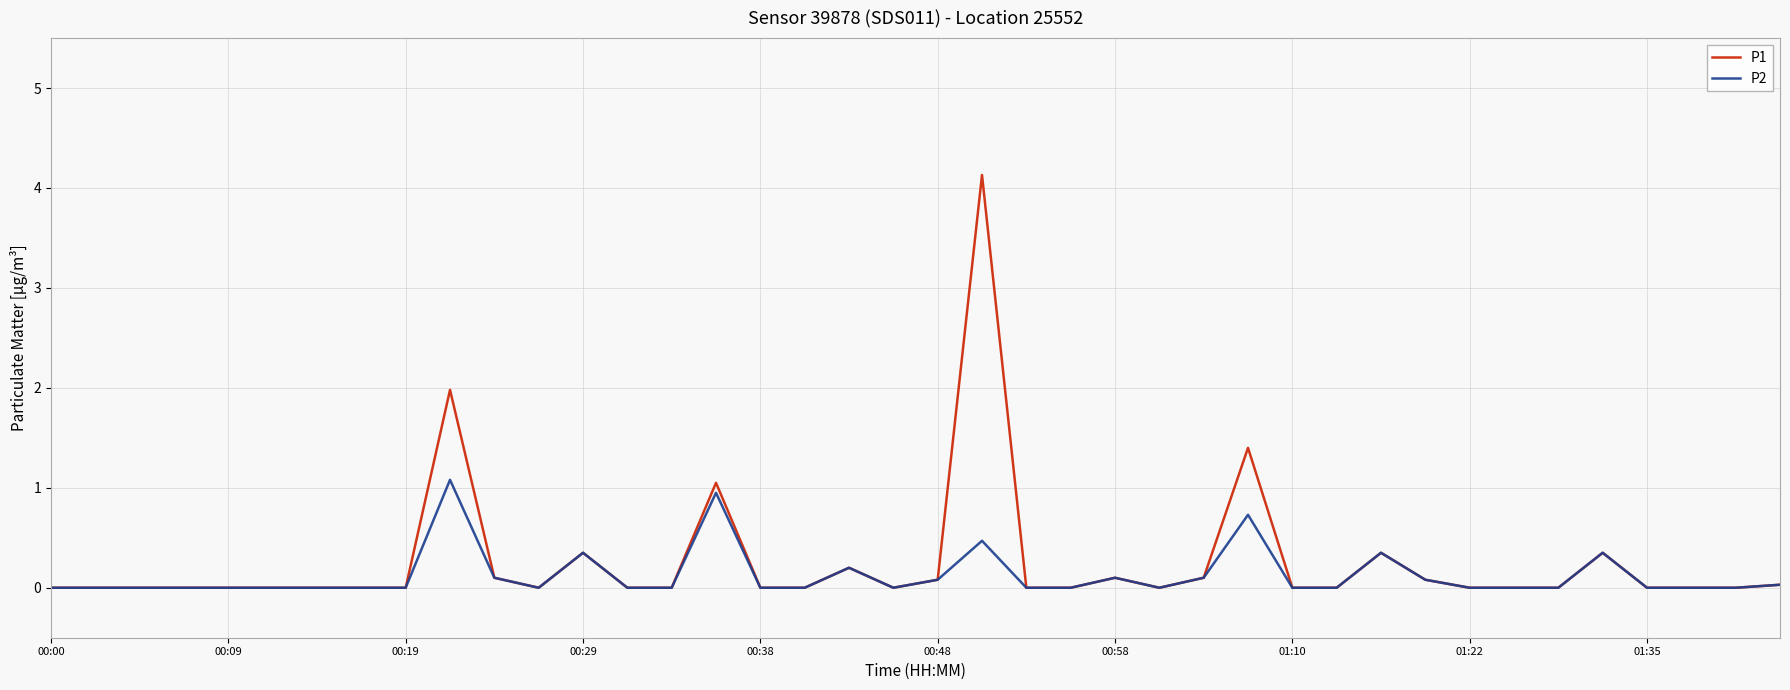

Rank the series by their maximum value, from highest to lowest.

P1, P2